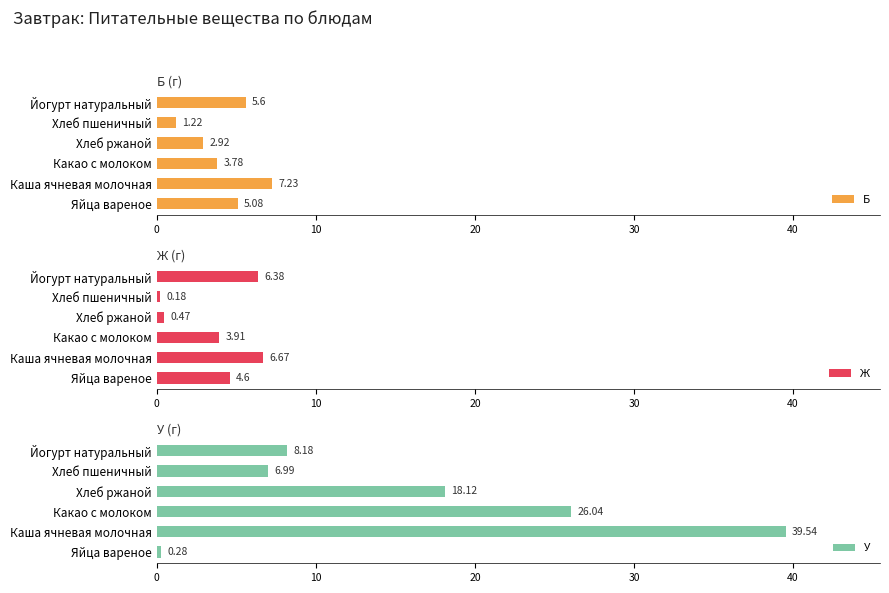

Which series has the widest spread of values?

У